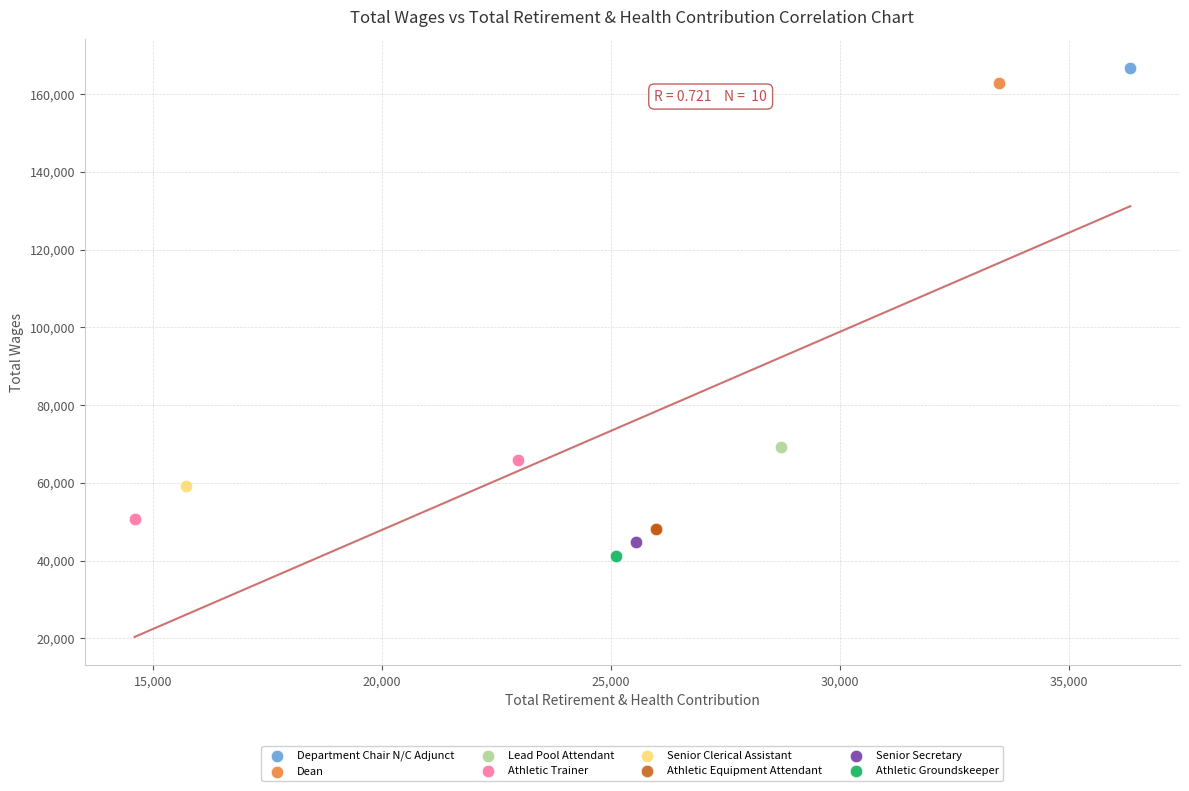

What are all the series names shown in the legend?

Department Chair N/C Adjunct, Dean, Lead Pool Attendant, Athletic Trainer, Senior Clerical Assistant, Athletic Equipment Attendant, Senior Secretary, Athletic Groundskeeper